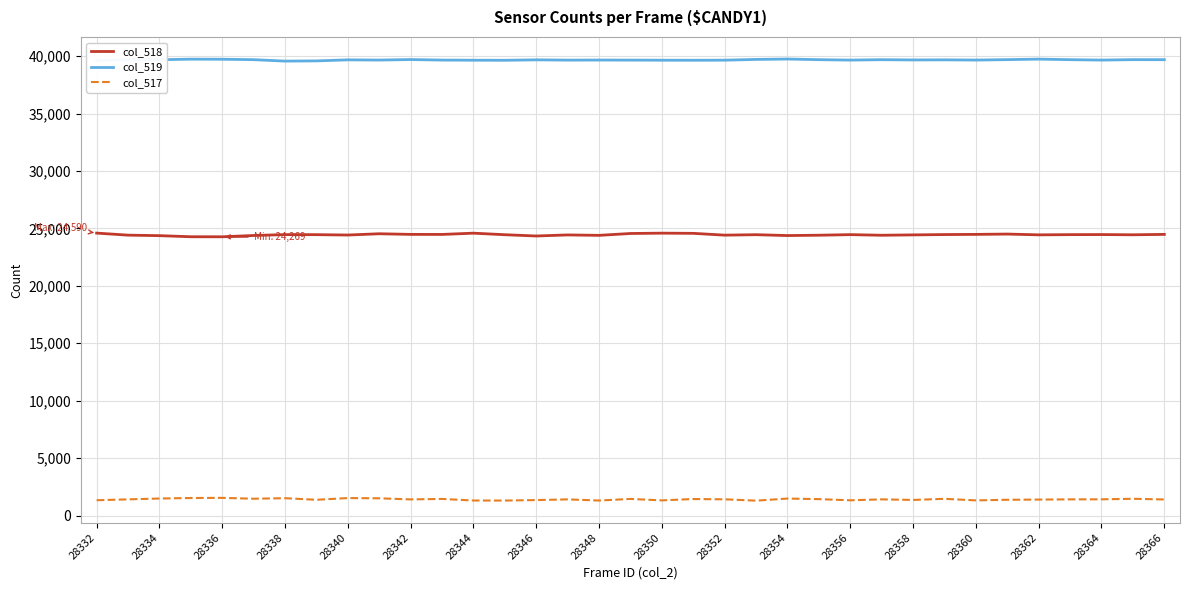

True or false: col_517 and col_518 intersect in this chart.

False